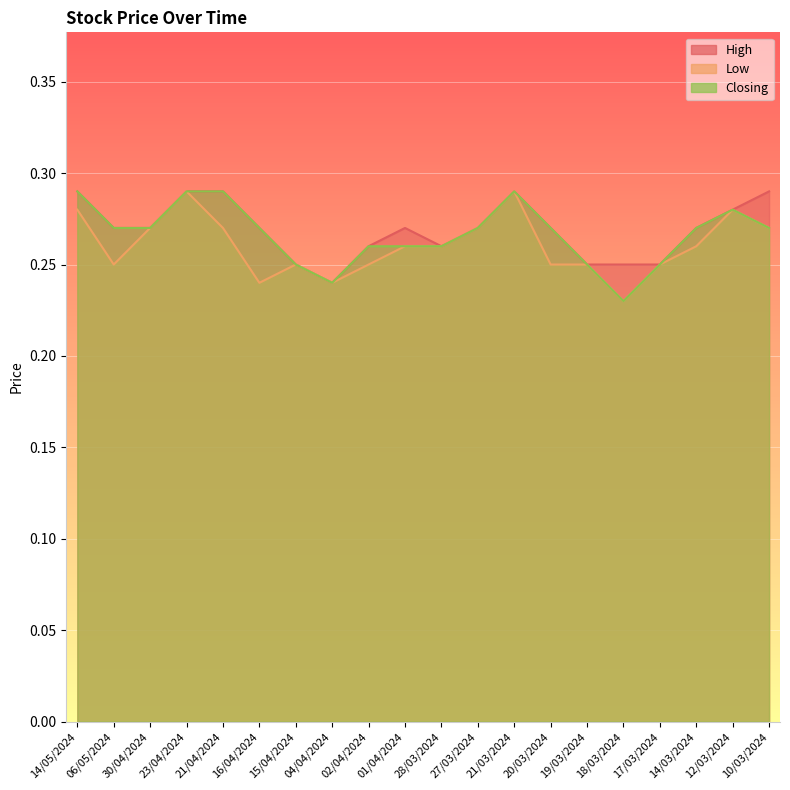

What is the label of the 15th point from the left?

19/03/2024